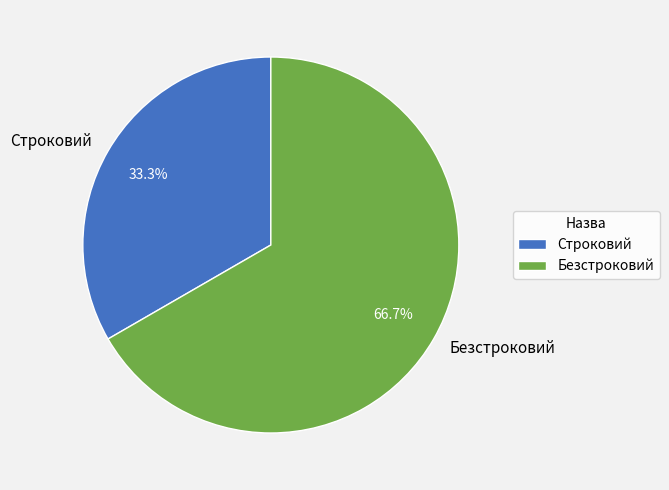

Approximately how many times larger is the value at Безстроковий compared to Строковий?

2.0